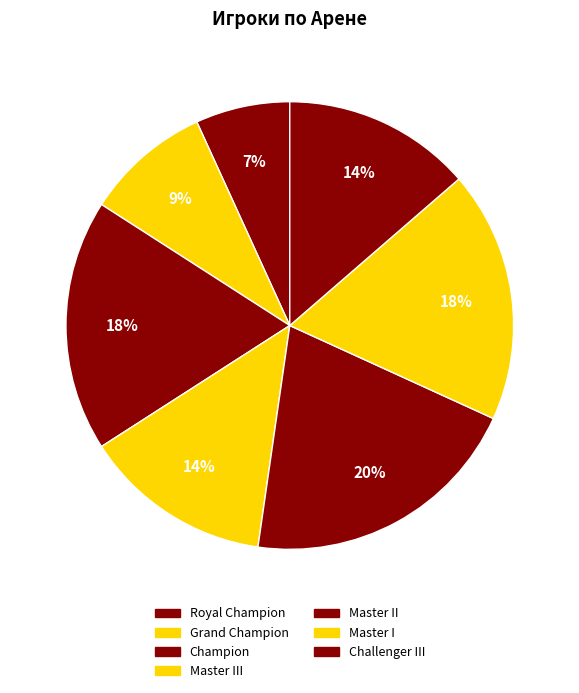

Count the number of slices in the pie.

7